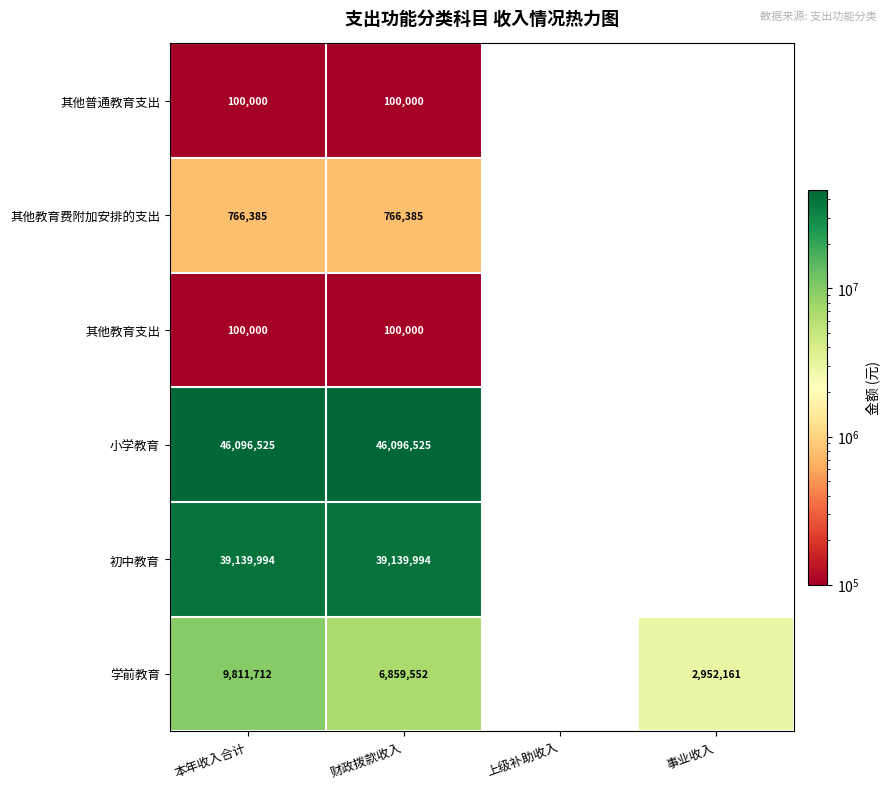

The value of 其他教育支出 at 财政拨款收入 is 161308. True or false?

False